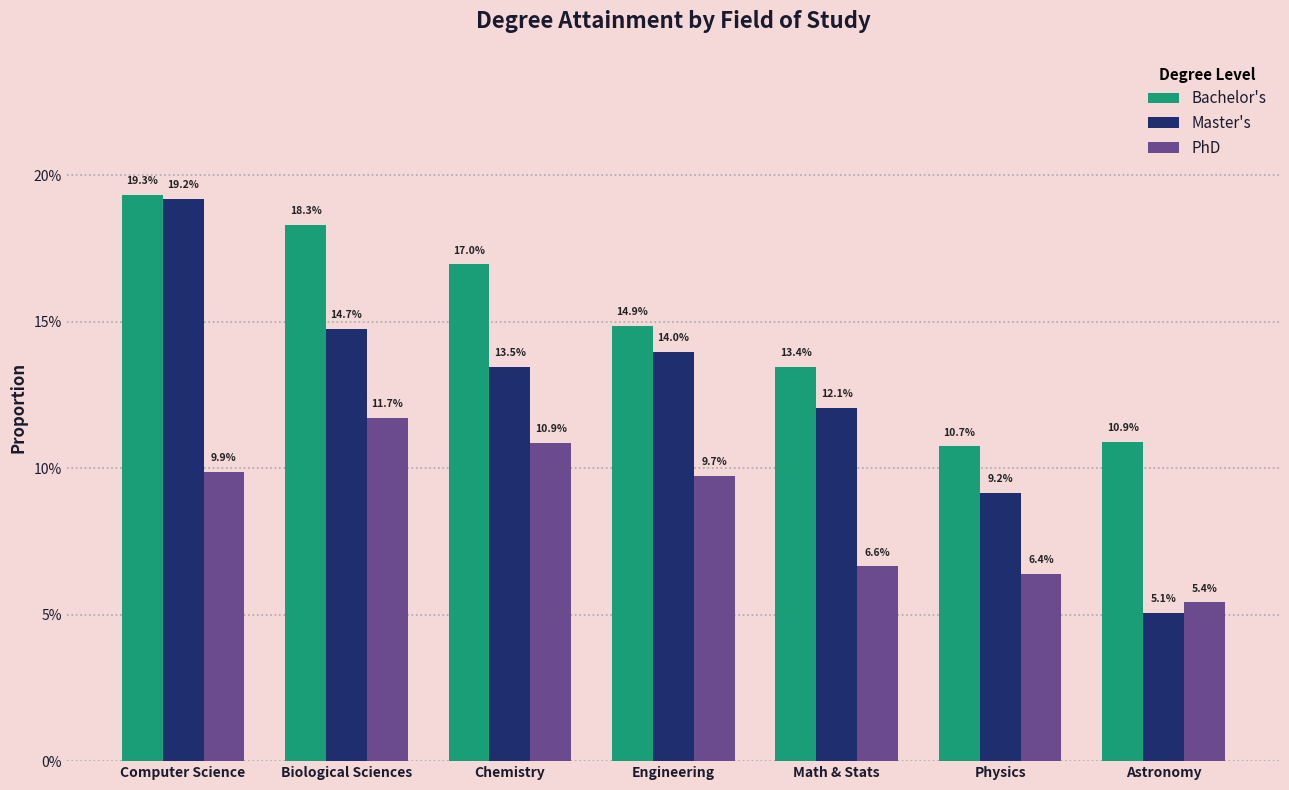

The value of PhD at Math & Stats is 0.1. True or false?

False